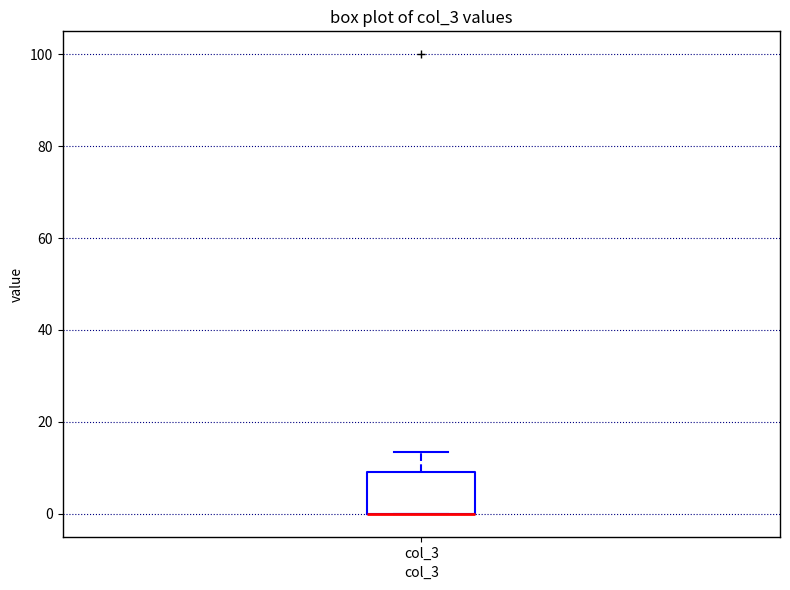

Transcribe this box plot: give where the median line is, the range the box spans, and where the two whiskers end, as read against the y-axis. The values are not printed on the chart, so give them approximately, as read against the axis.

median 0 (drawn on the box's lower edge), box 0 to 10, whiskers 0 to 14